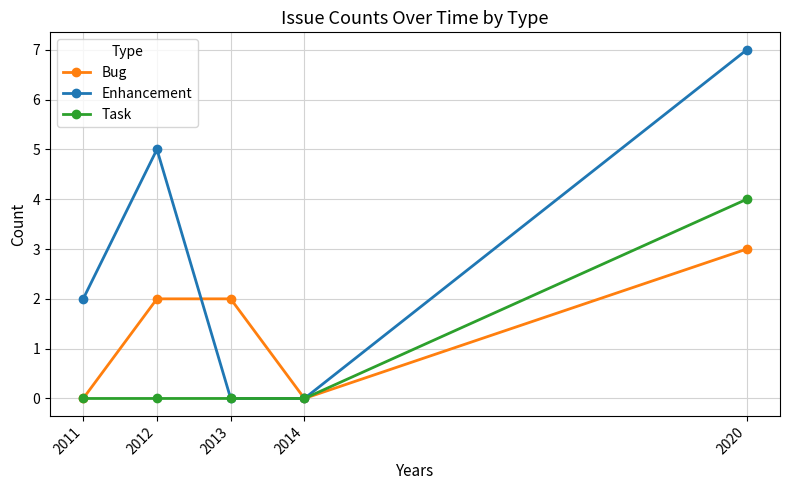

Which category has the highest value in the Enhancement series?

2020